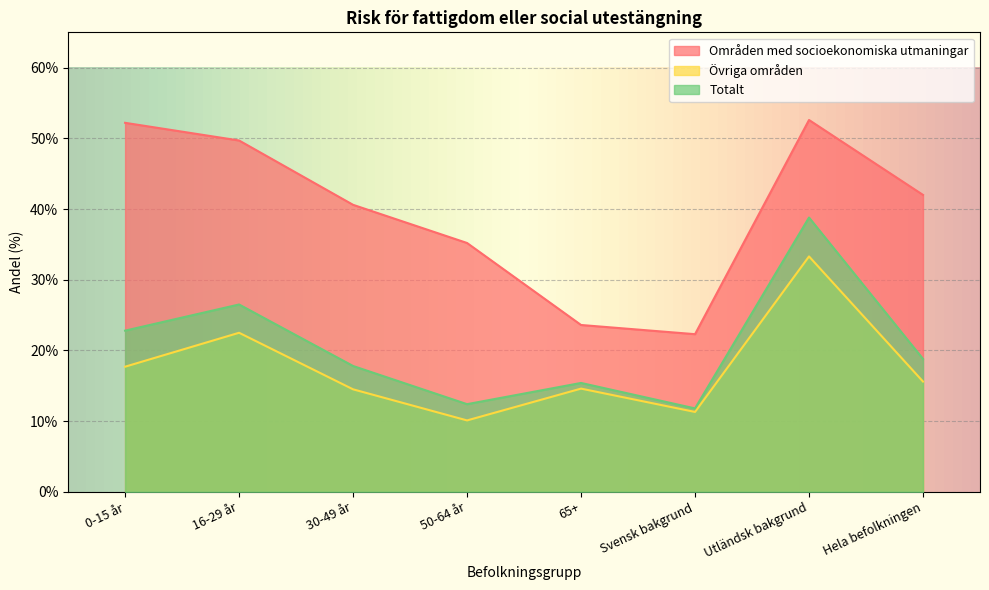

Where is Totalt nearest to the value 25?

16-29 år